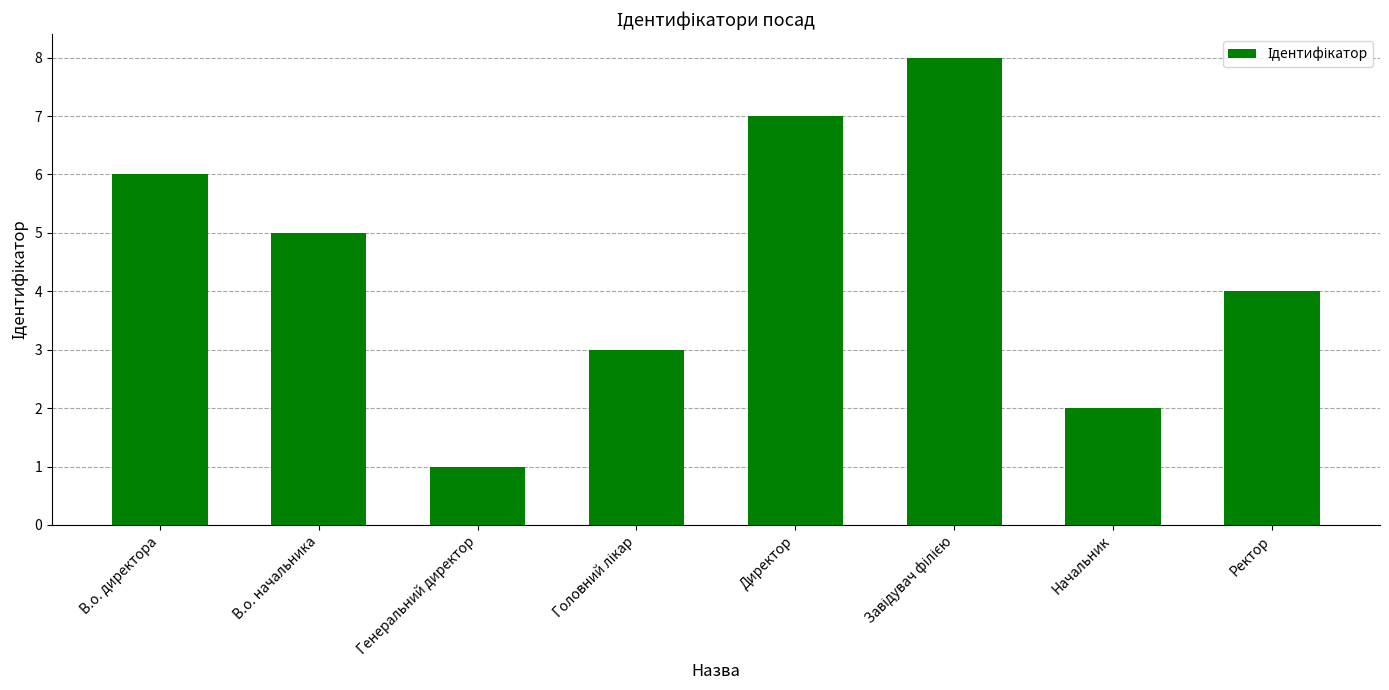

Which has a higher value, Генеральний директор or В.о. директора?

В.о. директора